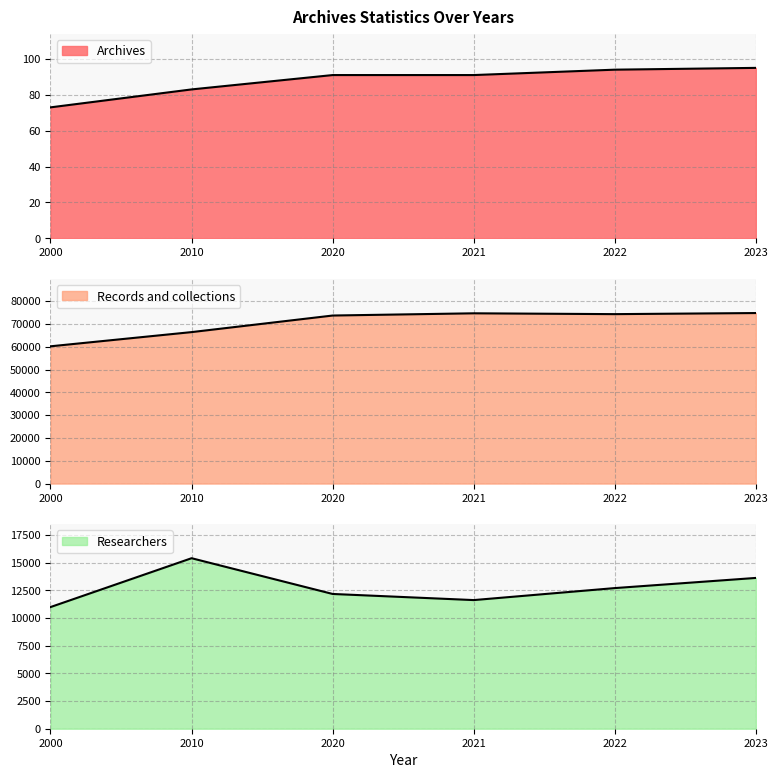

At which label is Researchers closest to 13205?

2023